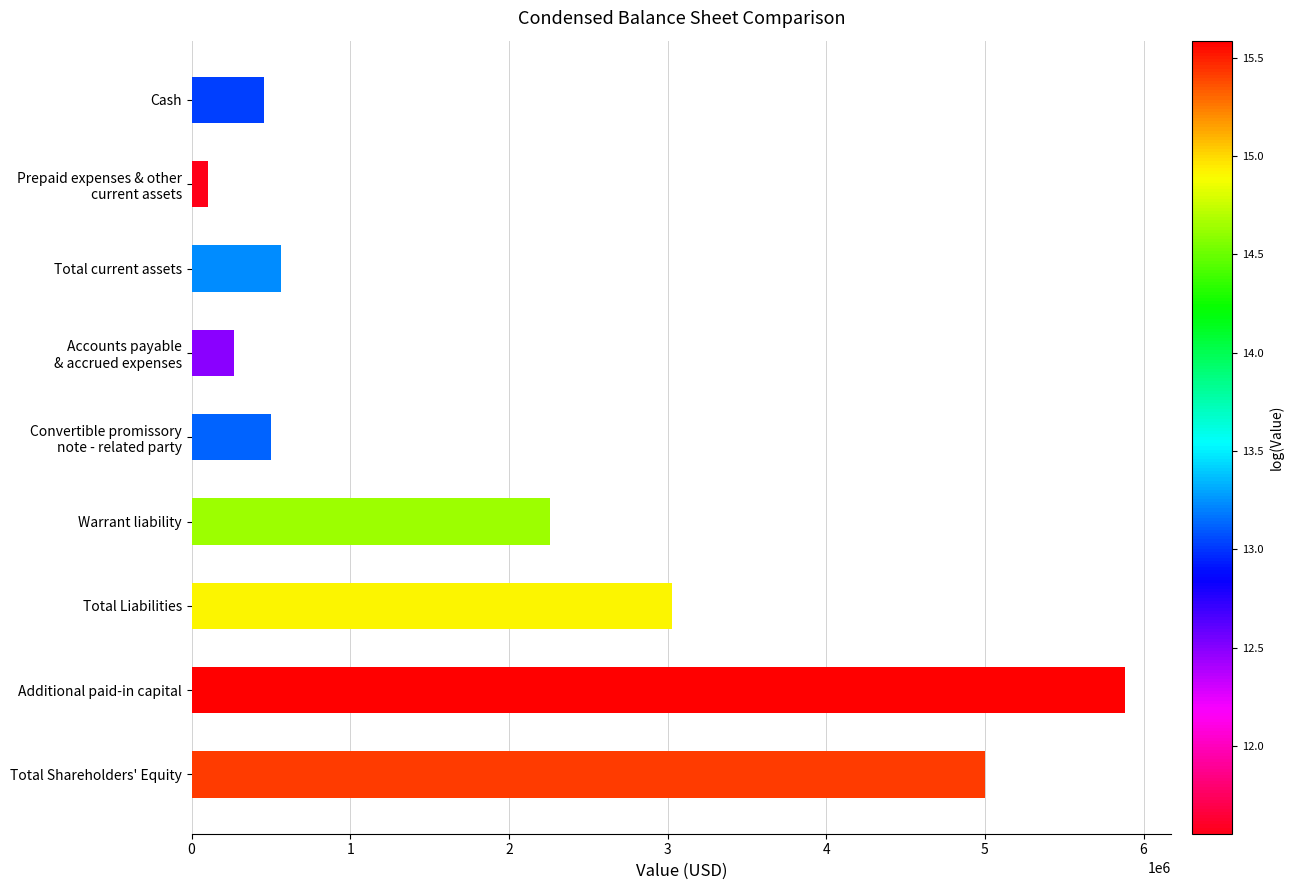

What is the value of the 6th bar from the top?

2260500